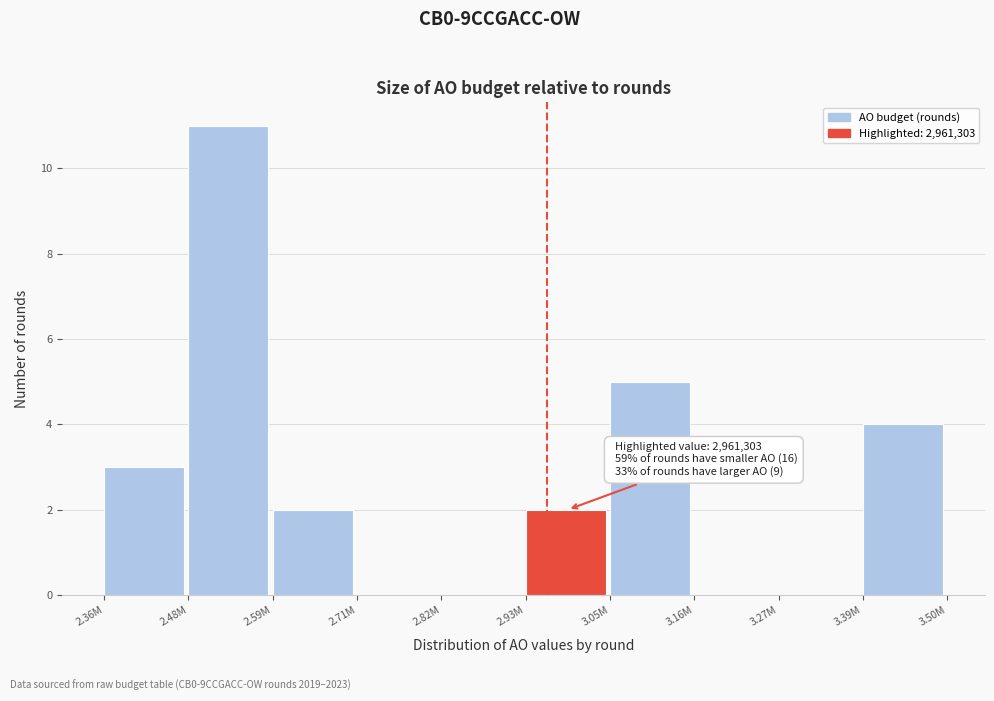

Reading right to left, transcribe all the data shown in this chart.

3.39M=4	3.27M=0	3.16M=0	3.05M=5	2.93M=2	2.82M=0	2.71M=0	2.59M=2	2.48M=11	2.36M=3